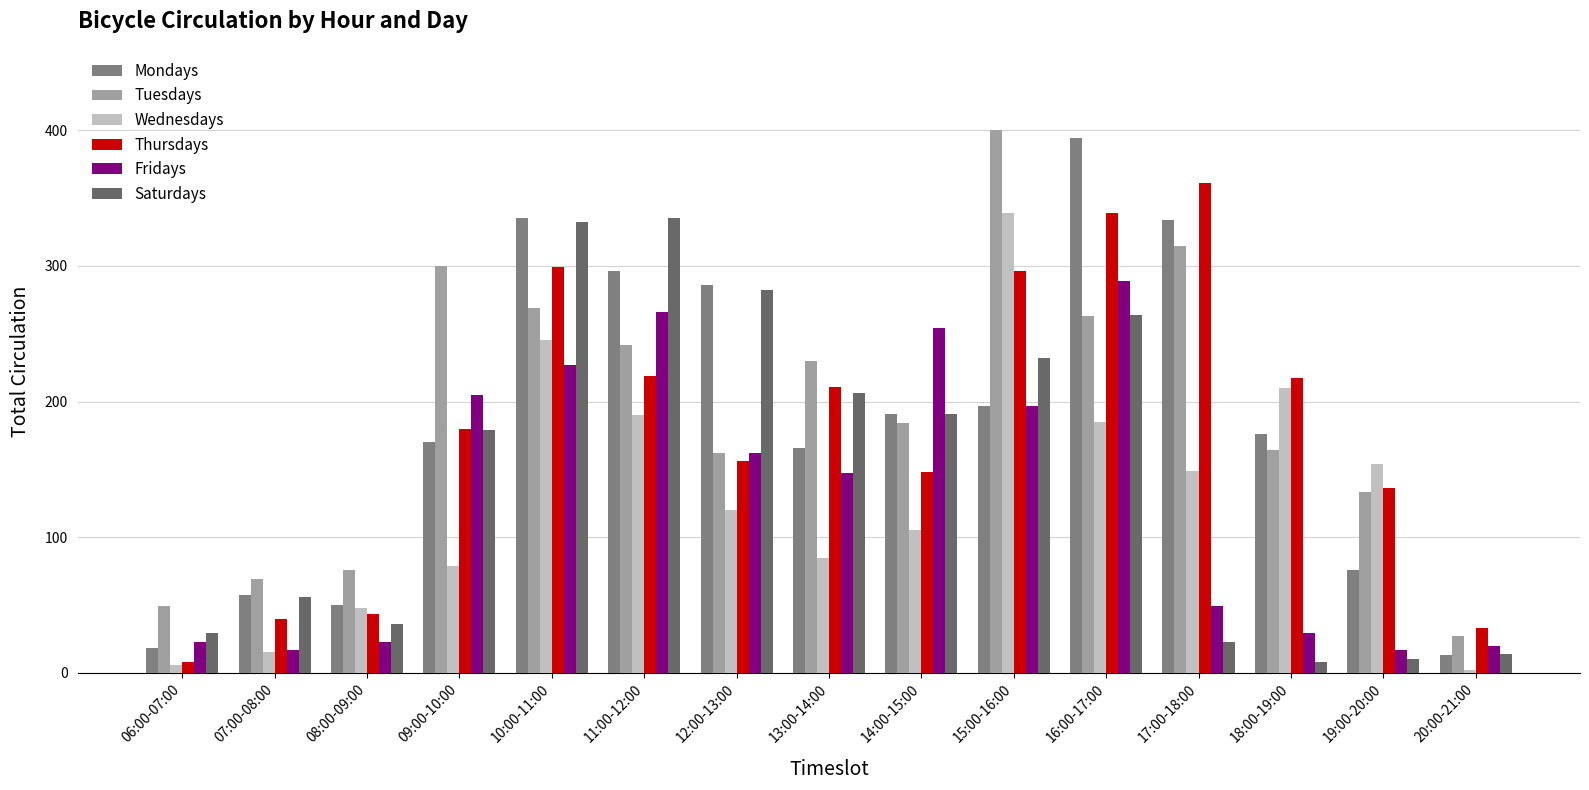

Is it true that Saturdays equals 44 at 06:00-07:00?

False